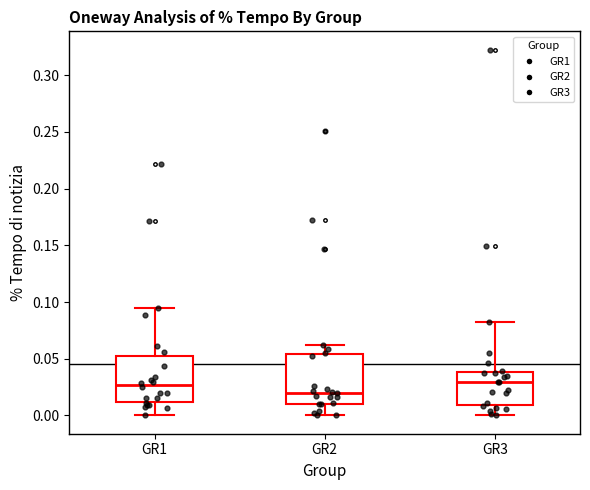

Reading left to right, read every box against the y-axis: the position of its median line, the range the box covers, and the ends of its whiskers. The values are not printed on the chart, so give them approximately, as read against the axis.

GR1: median 0.025, box 0.010 to 0.055, whiskers 0.000 to 0.095
GR2: median 0.020, box 0.010 to 0.055, whiskers 0.000 to 0.060
GR3: median 0.030, box 0.010 to 0.040, whiskers 0.000 to 0.080